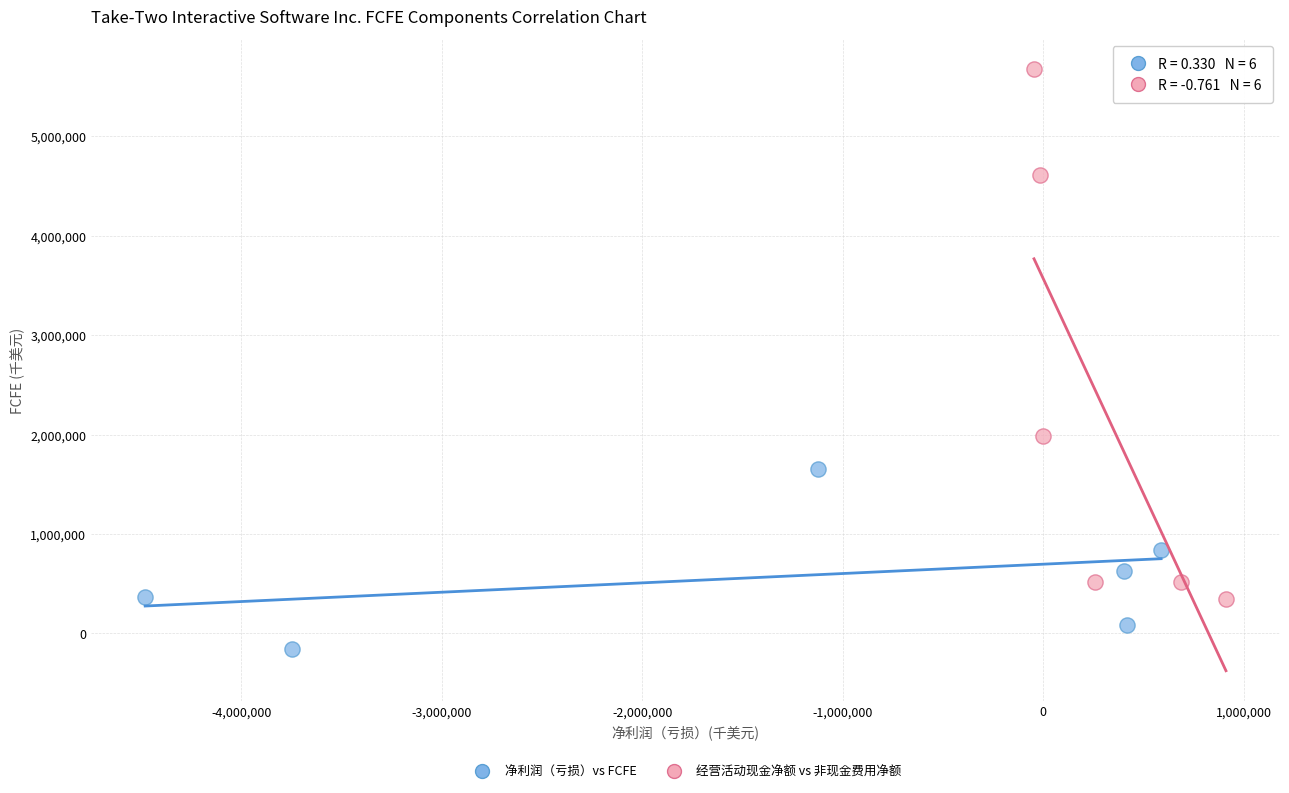

Which series contains the highest Y value?

经营活动现金净额 vs 非现金费用净额